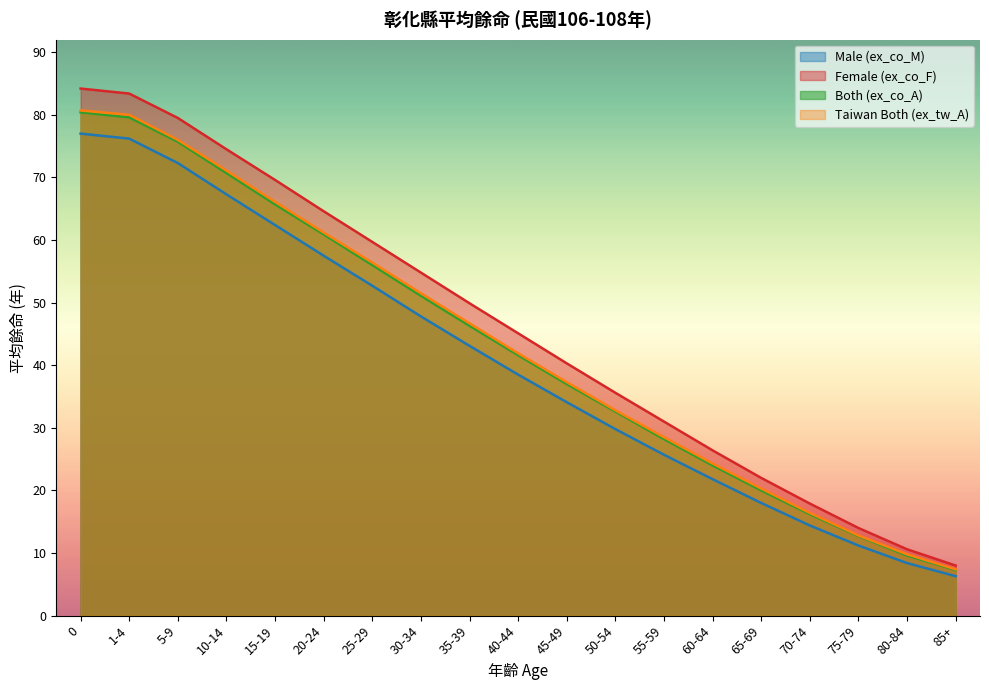

At how many categories does at least one series exceed 52?

8